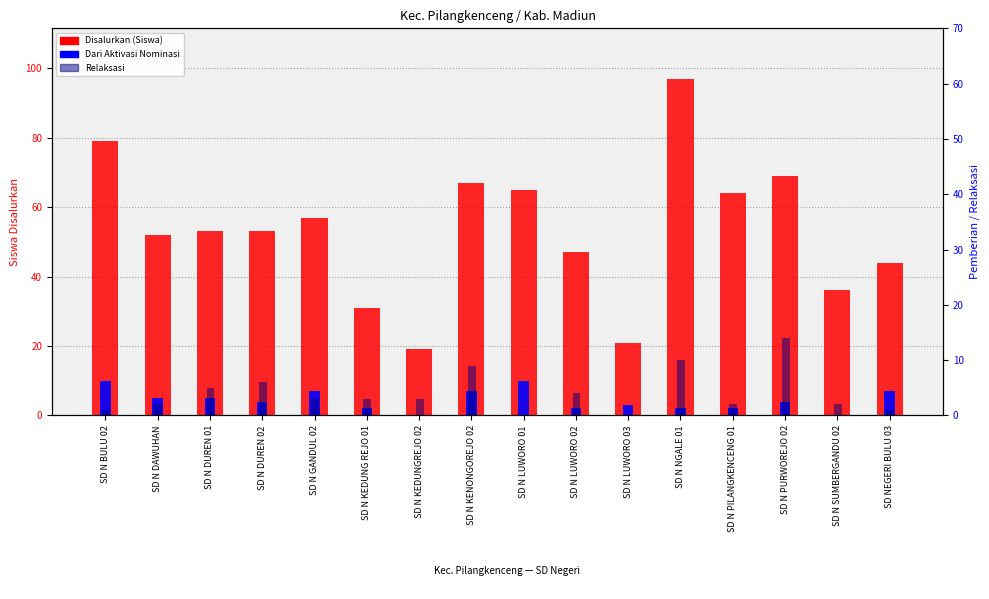

What position from the left is SD N BULU 02?

1